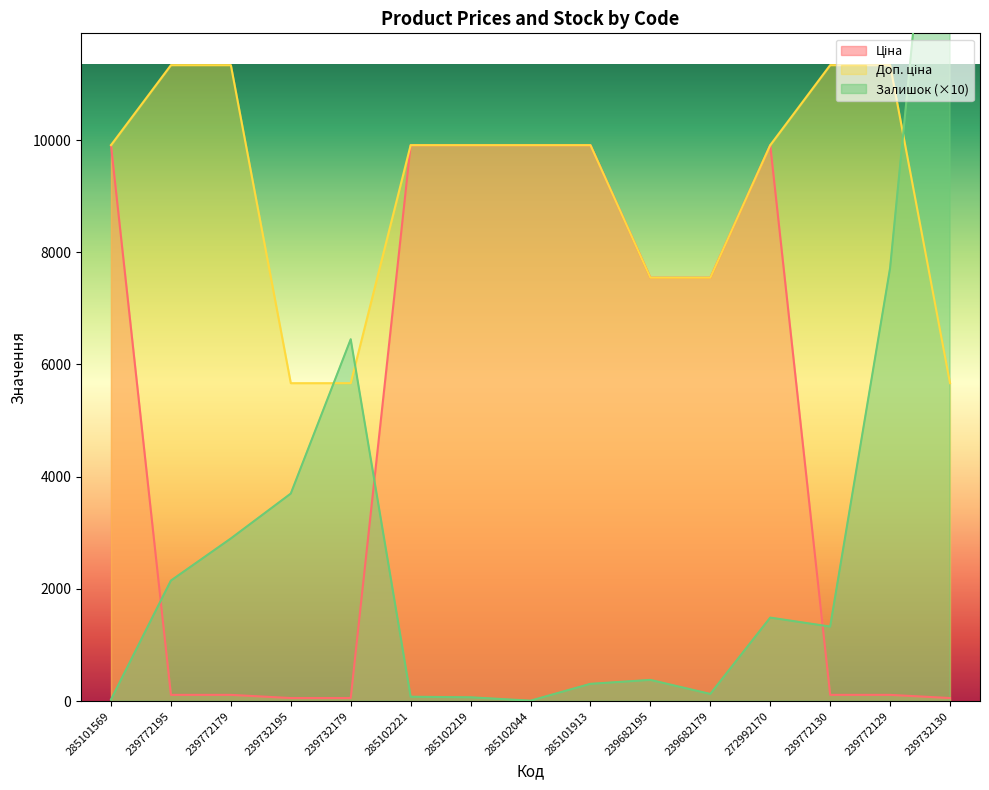

How many times do Доп. ціна and Залишок cross each other?

3